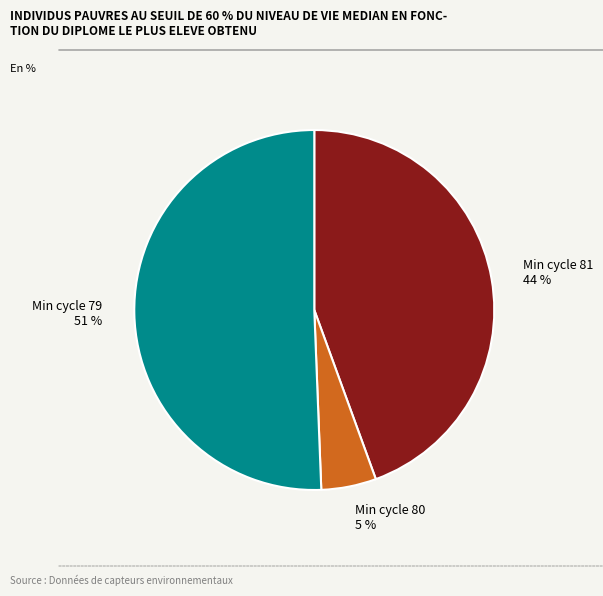

How many slices are in this pie chart?

3